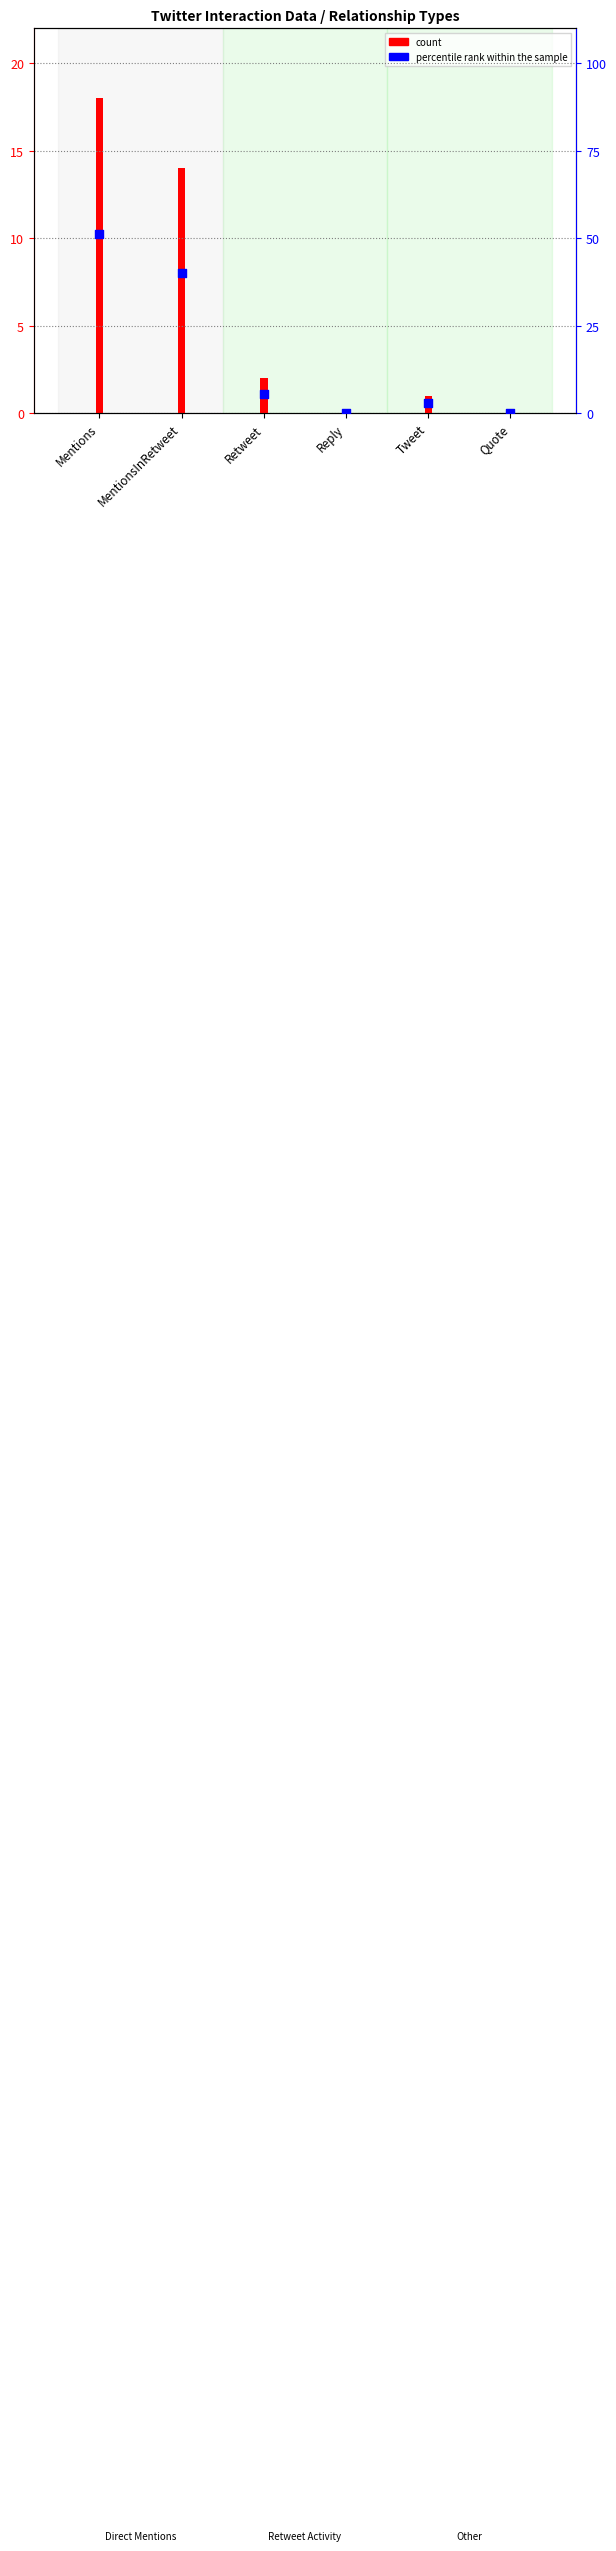

Is the value of count at Retweet greater than the value of percentile rank within the sample at Retweet?

No